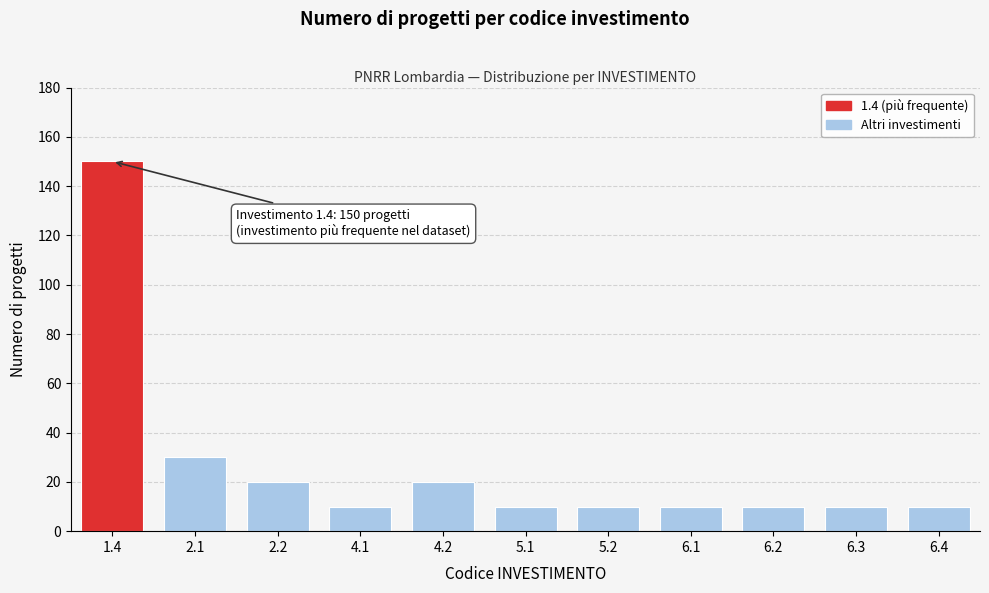

Reading left to right, extract all data points from this chart.

150	30	20	10	20	10	10	10	10	10	10